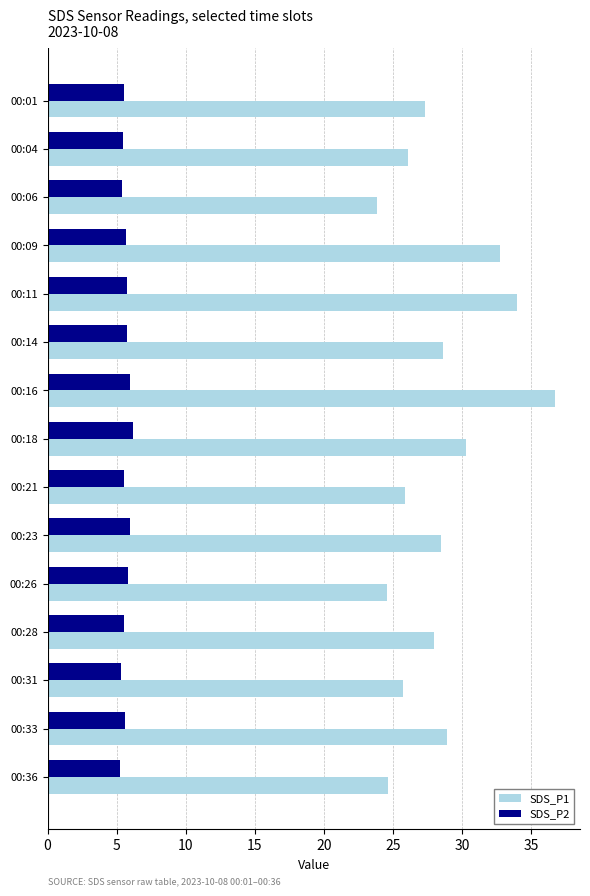

Which series has the largest total across all categories?

SDS_P1